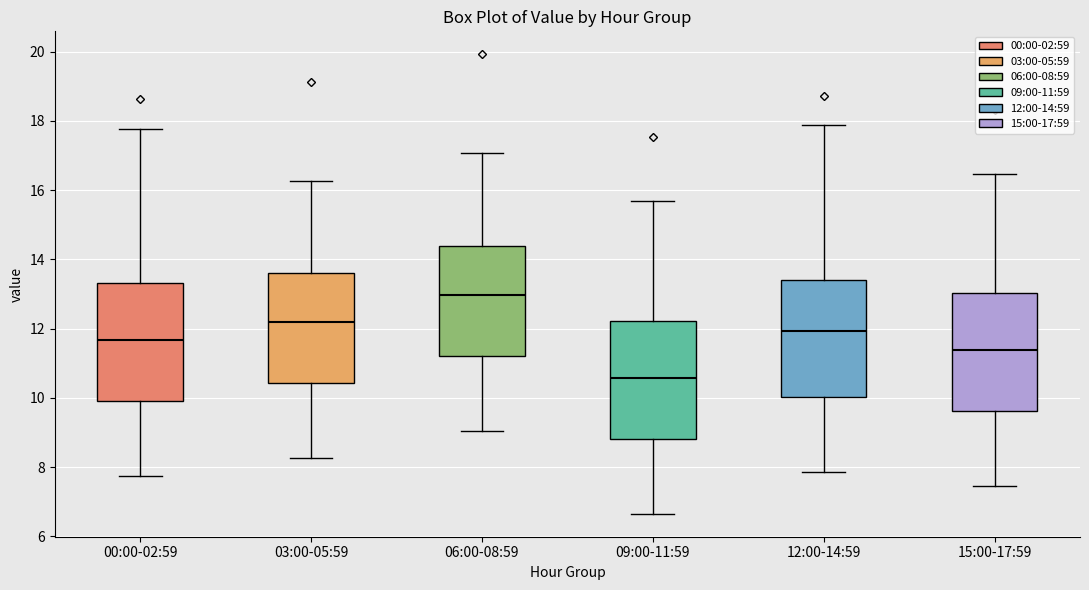

Which box has the lowest median line?

09:00-11:59